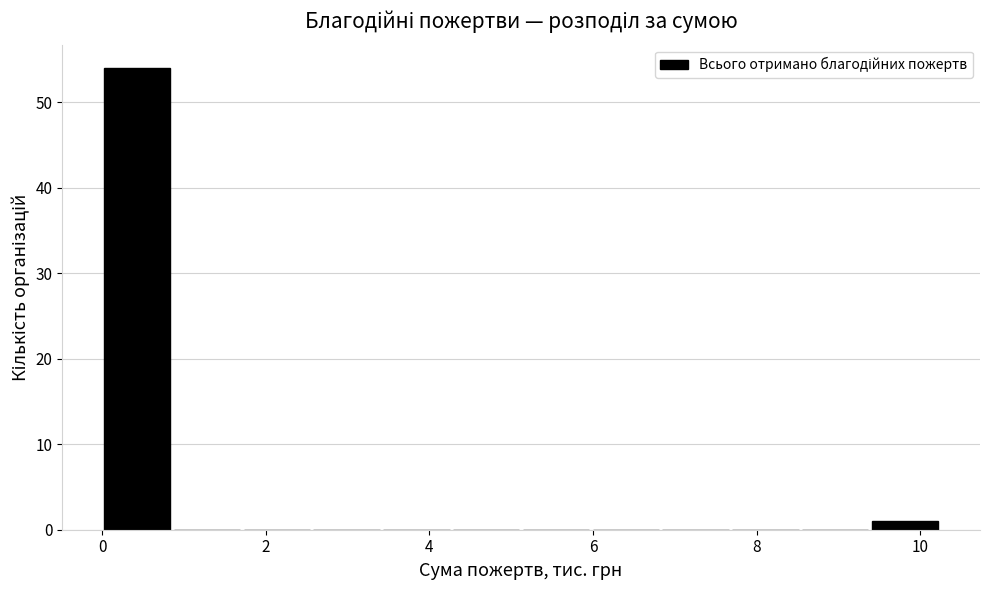

Over which range of the x-axis is the bar tallest?

0.0 to 0.8